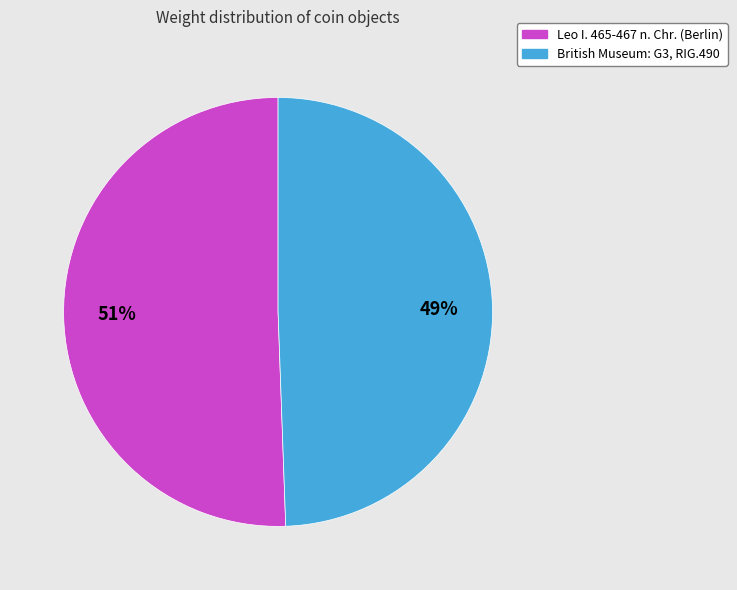

Approximately how many times larger is the value at British Museum: G3, RIG.490 compared to Leo I. 465-467 n. Chr. (Berlin)?

1.0